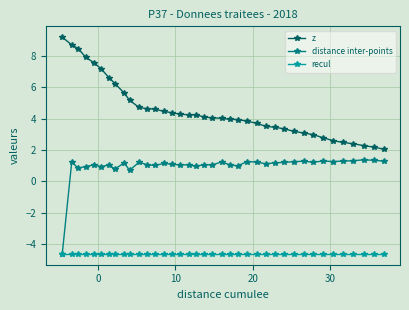

Does the chart have visible grid lines?

Yes